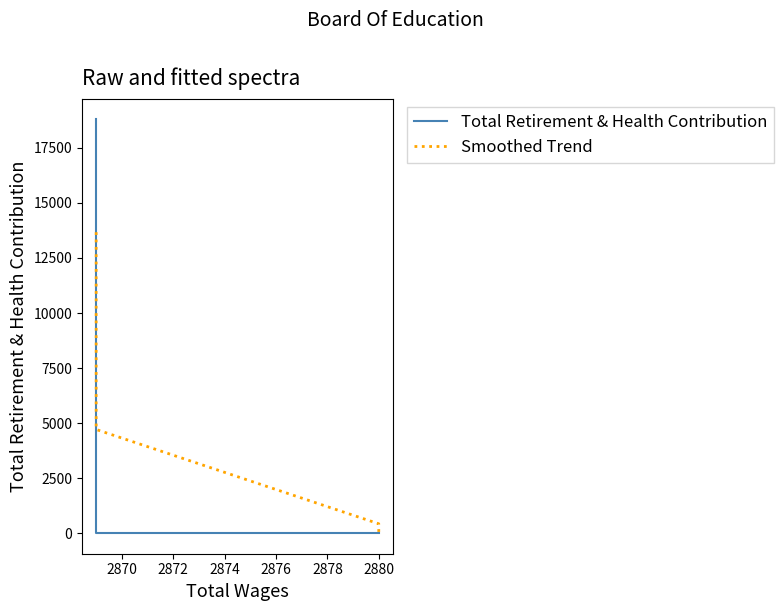

What is the difference between the maximum and minimum values in the Smoothed Trend series?

13672.4